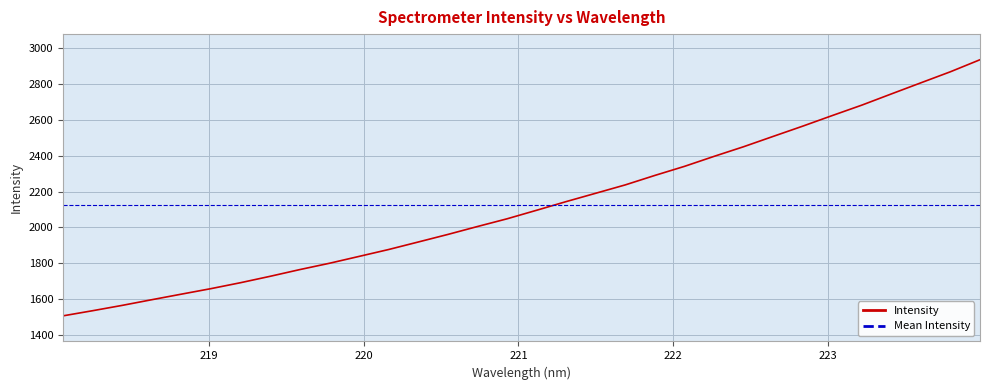

True or false: there are more than 1 points higher than both neighbors.

False